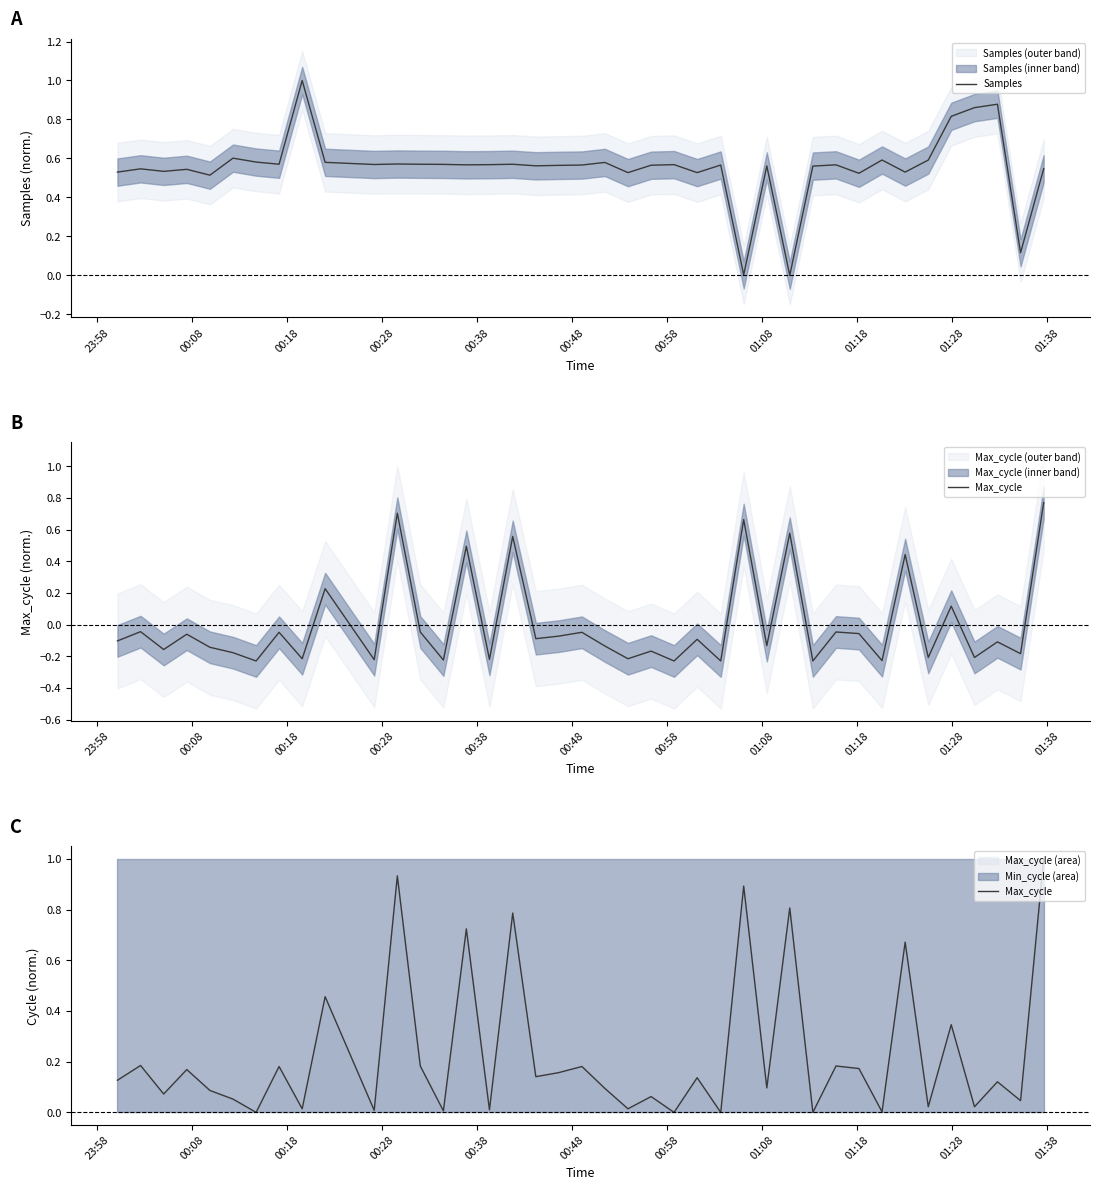

What is the value of the Samples point at the 6th from the left?

0.6